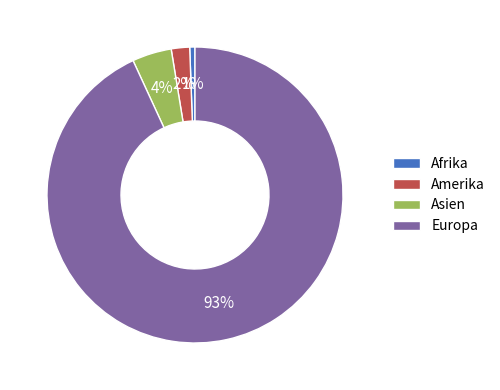

Rank the categories by value from lowest to highest.

Afrika, Amerika, Asien, Europa